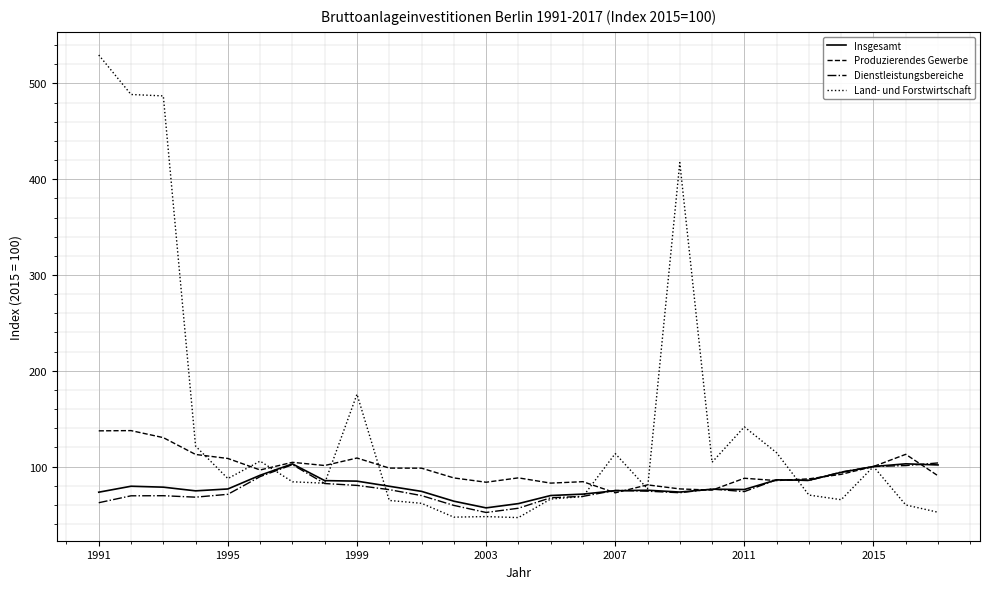

What are all the series names shown in the legend?

Insgesamt, Produzierendes Gewerbe, Dienstleistungsbereiche, Land- und Forstwirtschaft